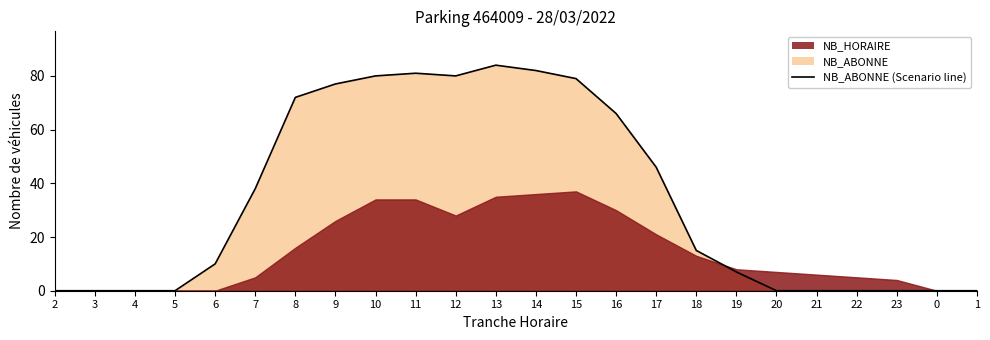

List the labels in order of value, largest first.

13, 14, 11, 10, 12, 15, 9, 8, 16, 17, 7, 18, 6, 19, 2, 3, 4, 5, 20, 21, 22, 23, 0, 1